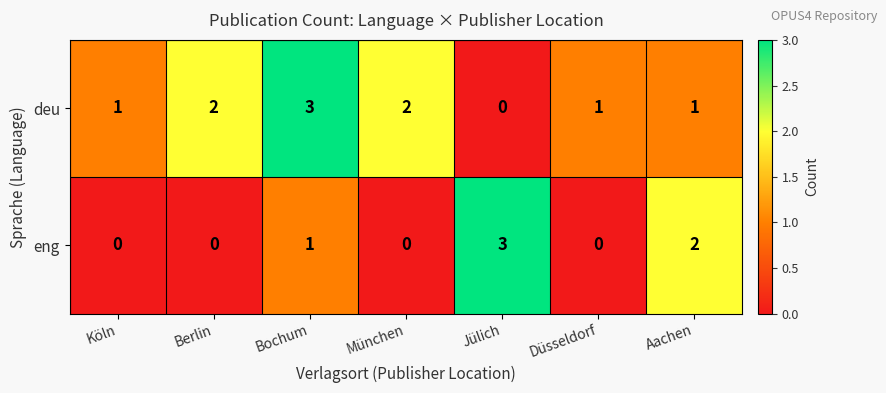

How many values in deu are above zero?

6